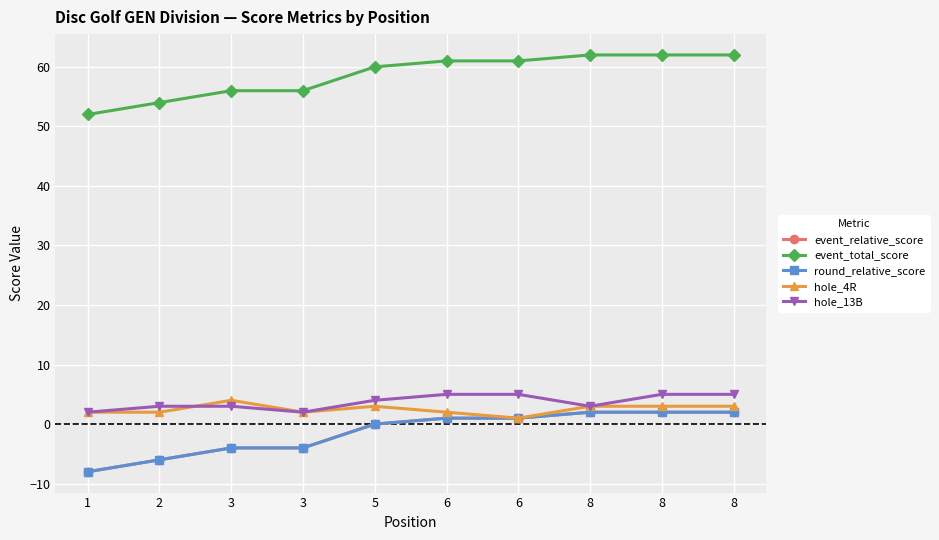

Is this an area chart (filled region under the line)?

No